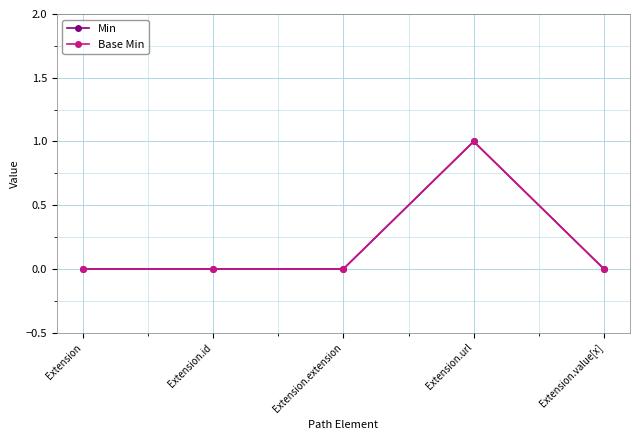

Rank the series at Extension from highest to lowest value.

Min, Base Min